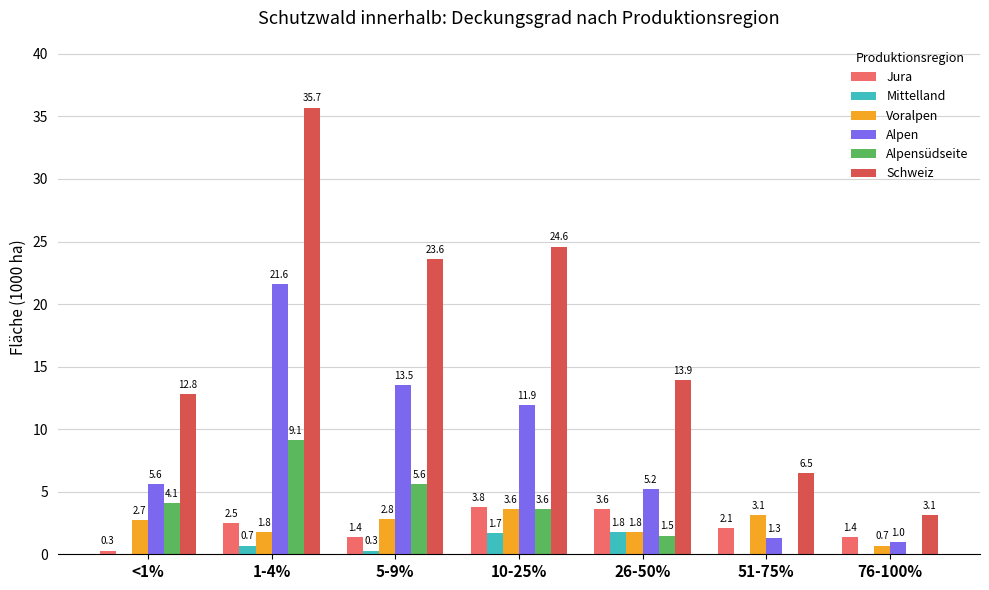

Which series has the largest range (max minus min)?

Schweiz